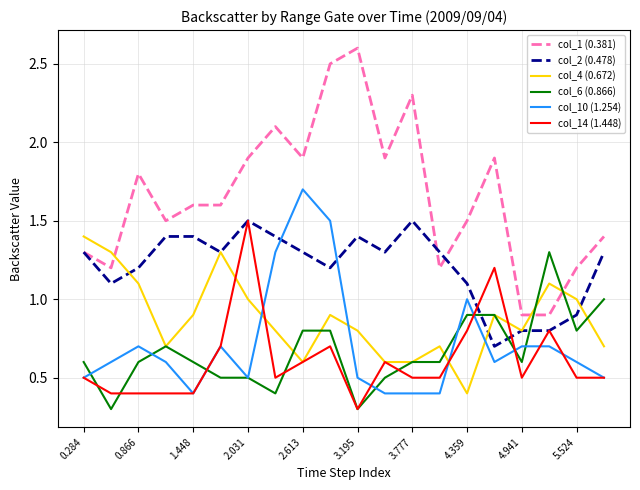

Which series has the widest spread of values?

col_1 (0.381)